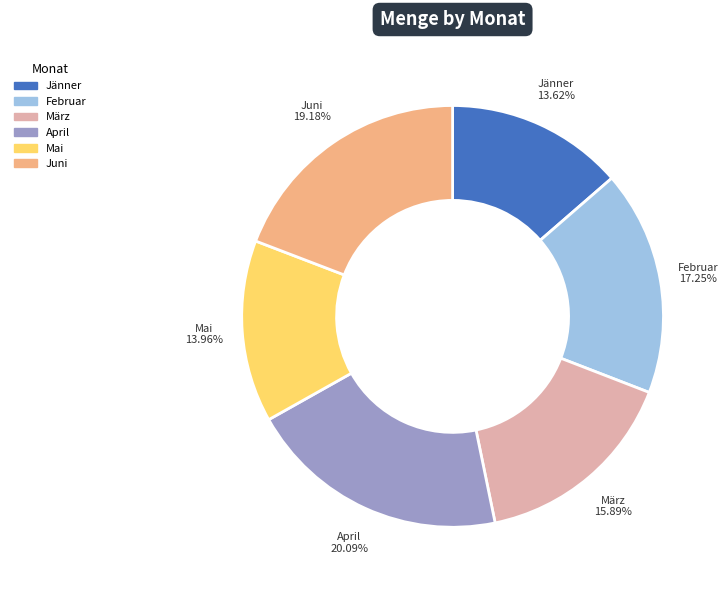

To the nearest percent, what percentage of the pie is Jänner?

14%